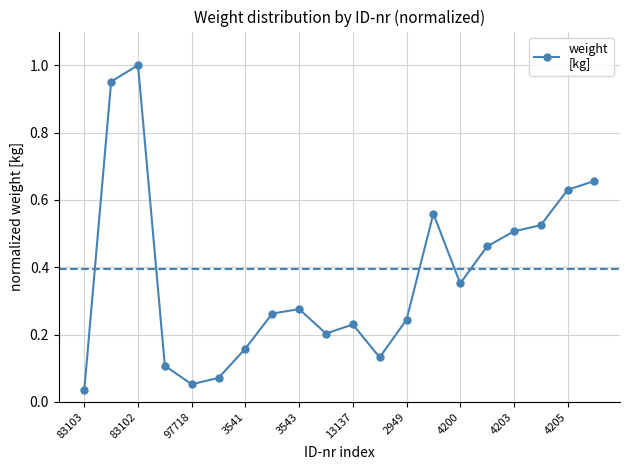

What is the sum of all values?

7.4